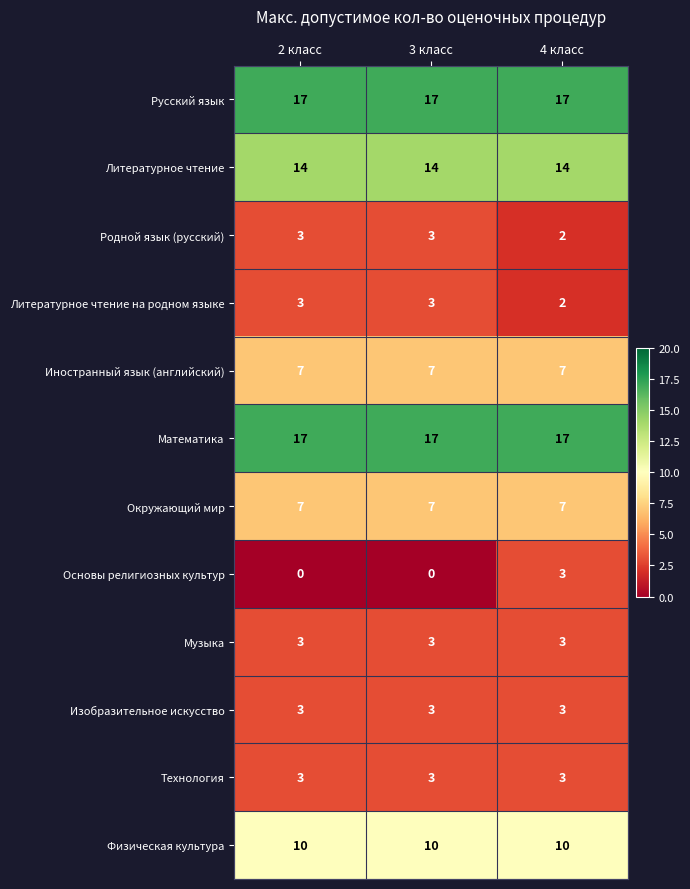

What is the highest value of the Русский язык series?

17